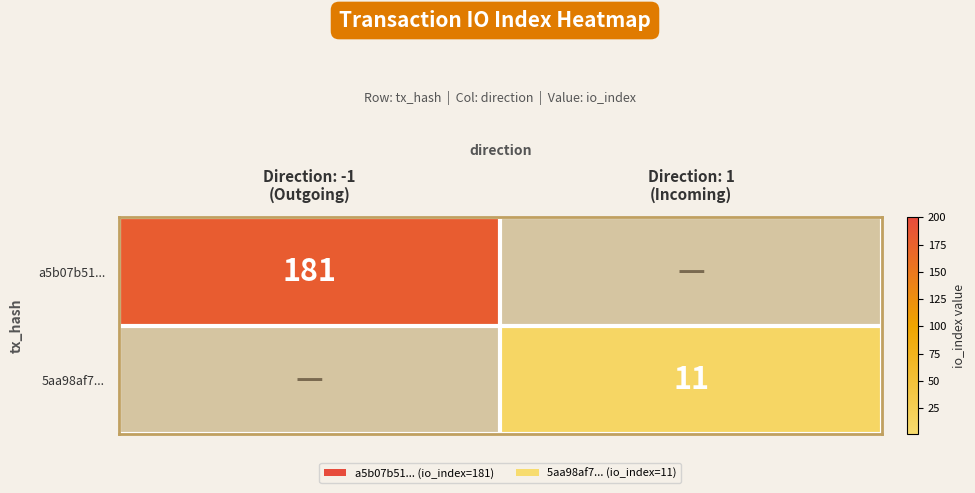

What is the difference between the 5aa98af7... values at Direction: -1 (Outgoing) and Direction: 1 (Incoming)?

11